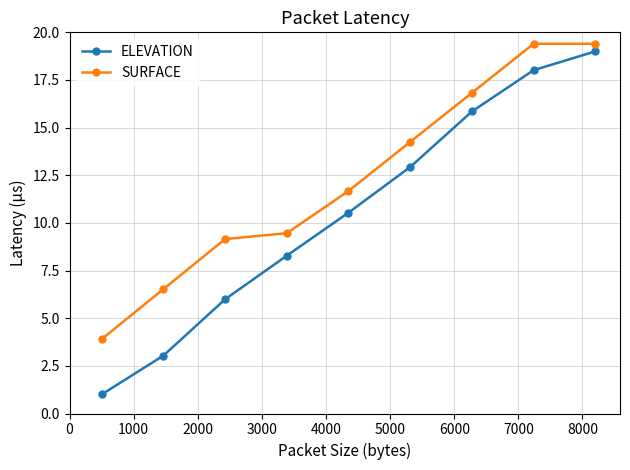

What is the maximum value for ELEVATION?

19.0